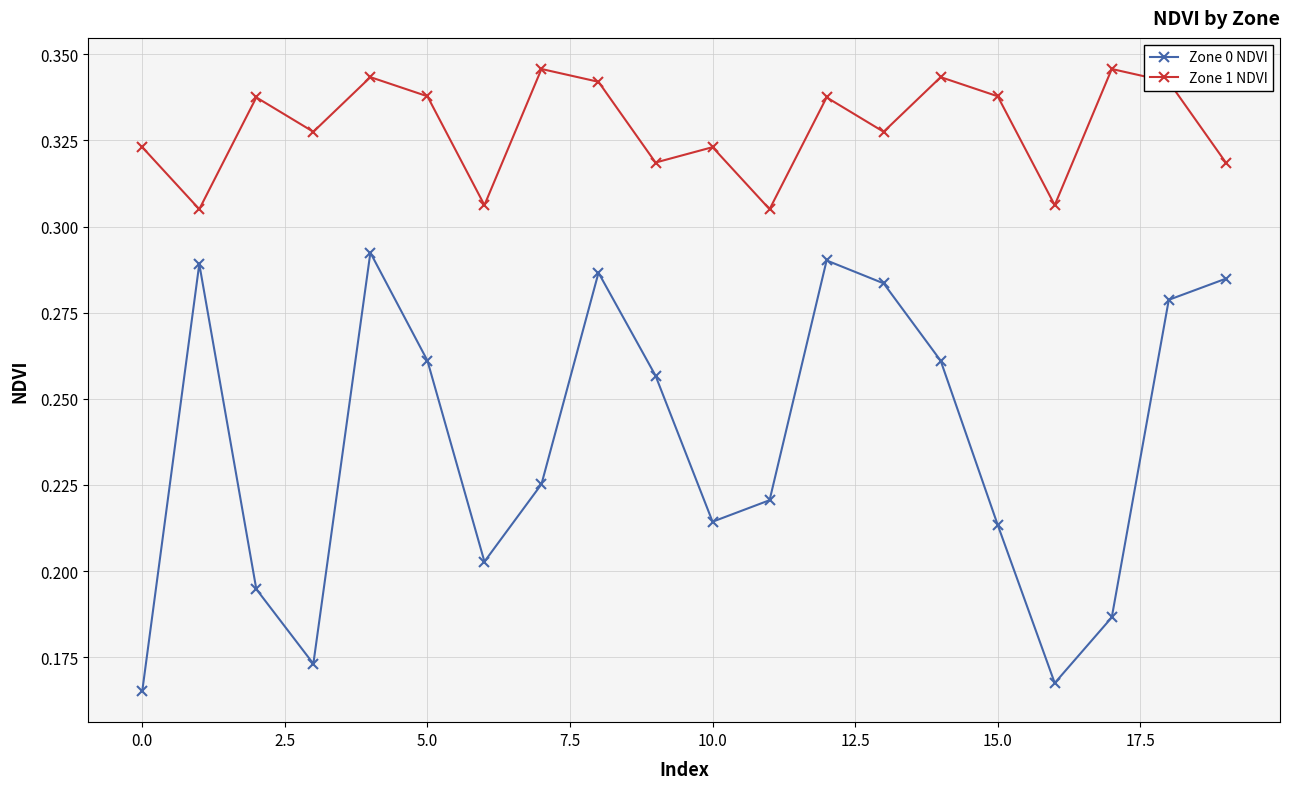

What is the sum of all Zone 0 NDVI values?

4.7